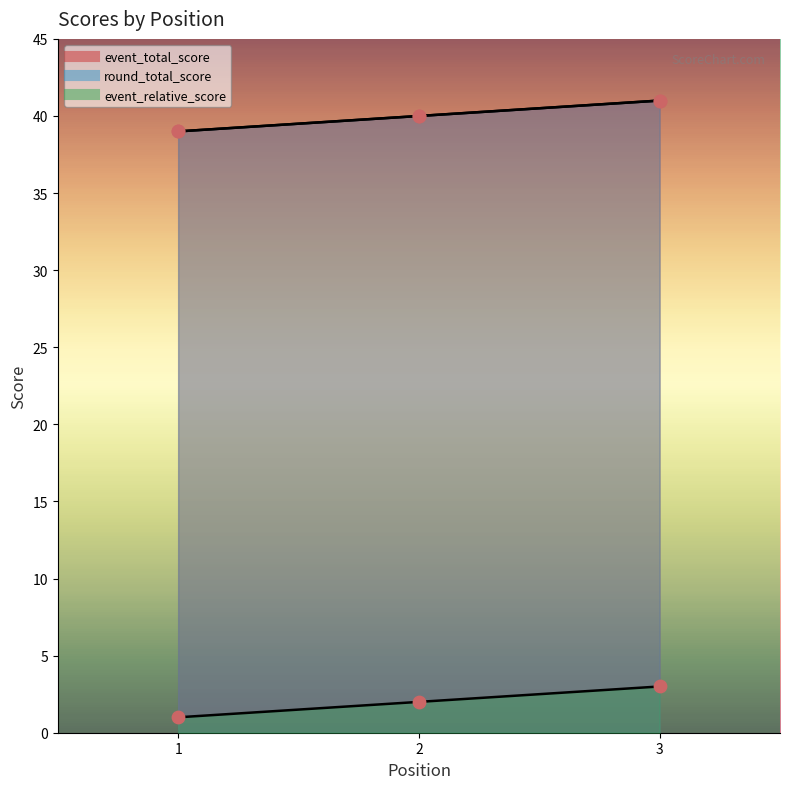

What are all the series names shown in the legend?

event_total_score, round_total_score, event_relative_score